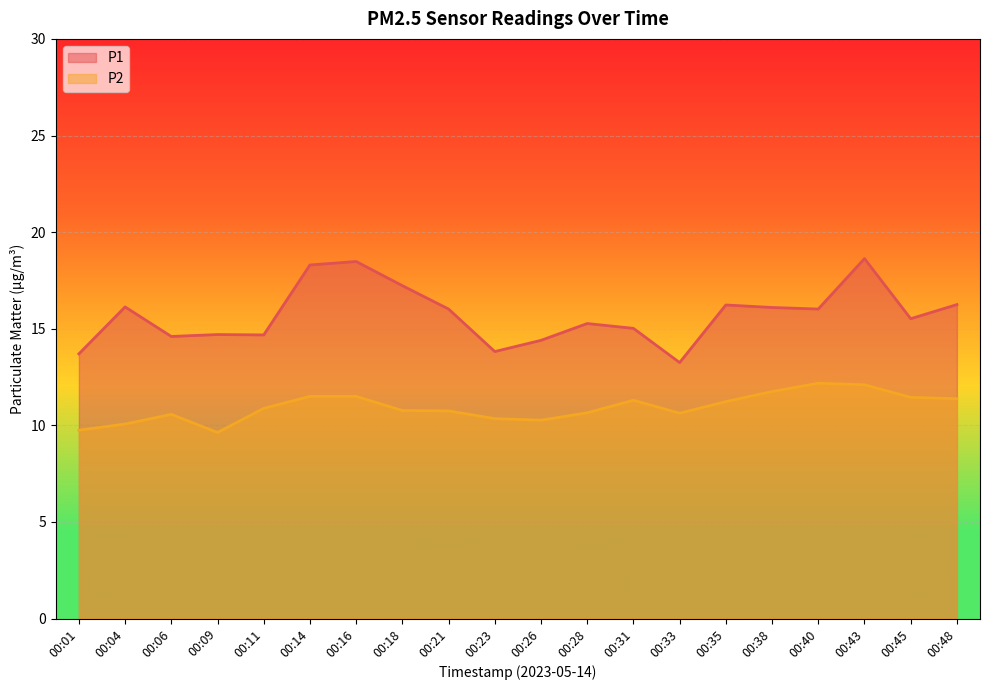

What is the value of the P1 point at the 16th from the left?

16.1